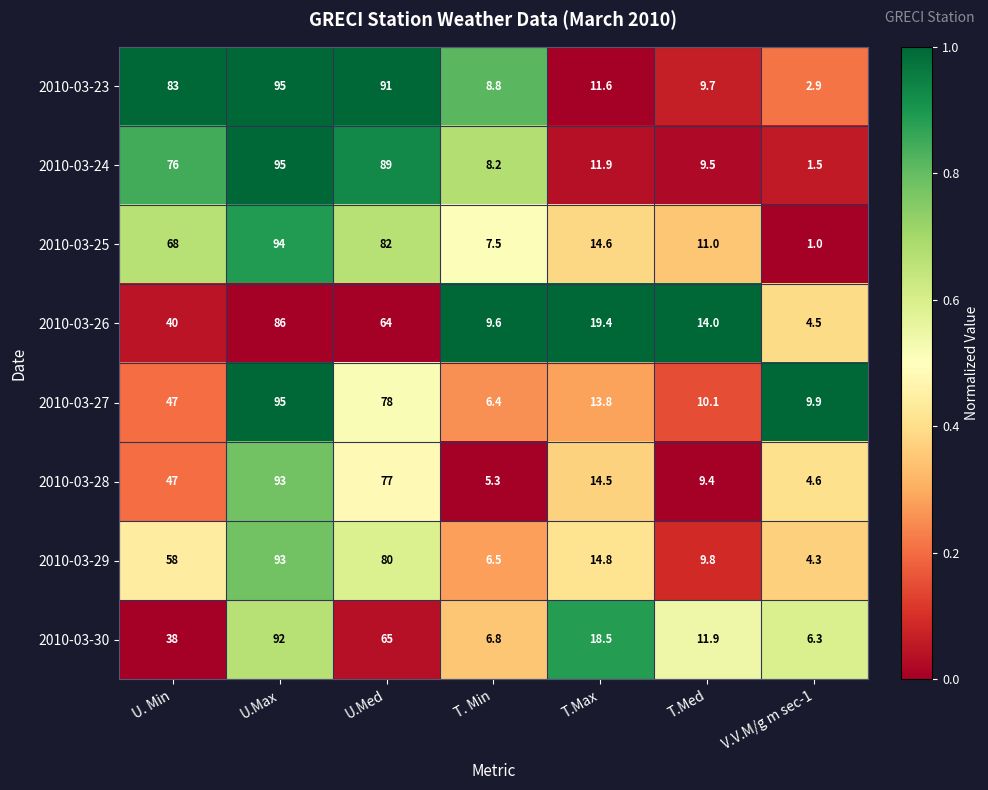

Which series has the widest spread of values?

2010-03-24